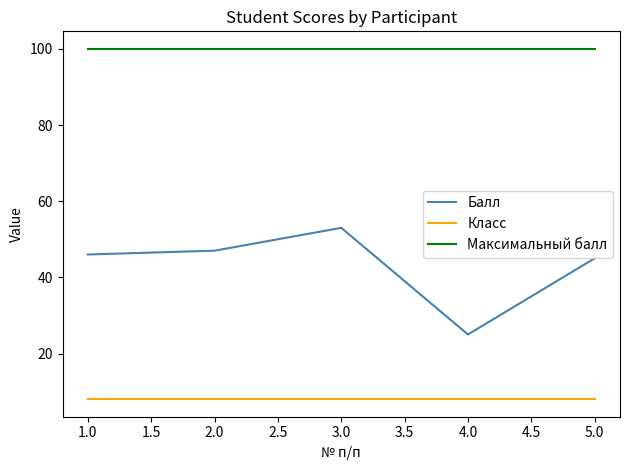

True or false: Класс has a value of 8 at 2.0.

True